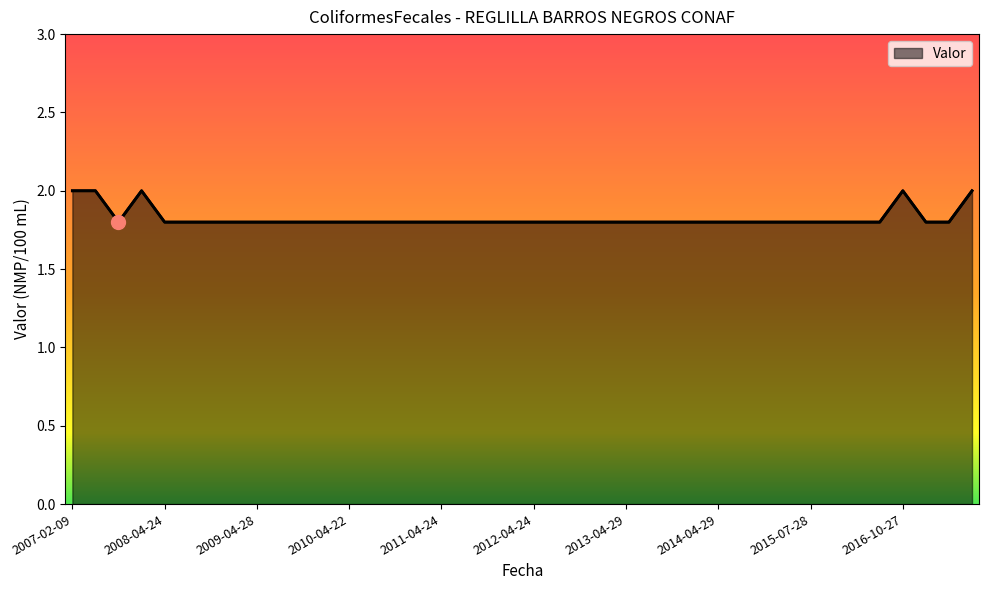

What is the difference between the second highest and minimum values?

0.2